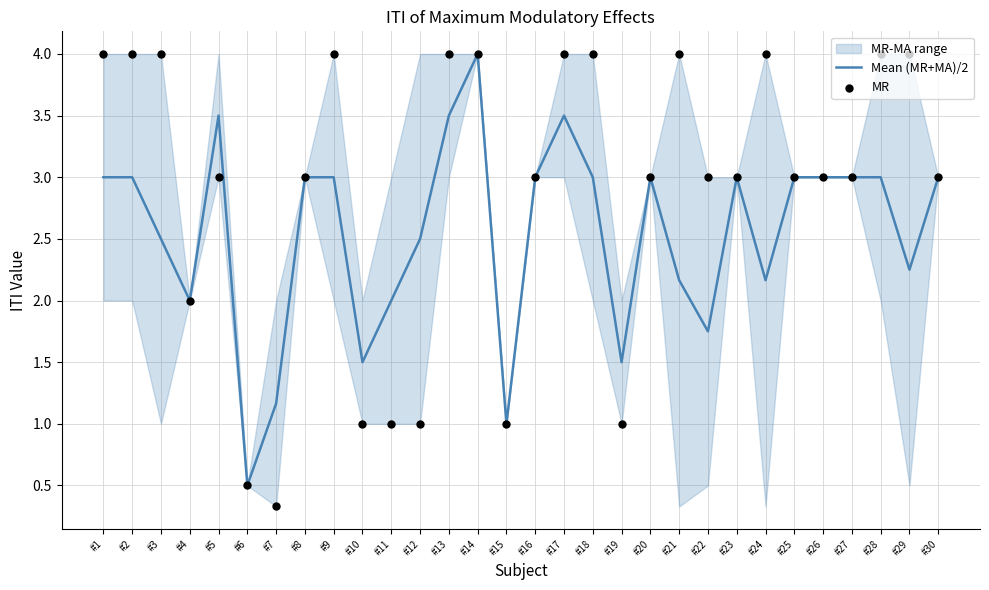

Which series has the widest spread of Y values?

MR